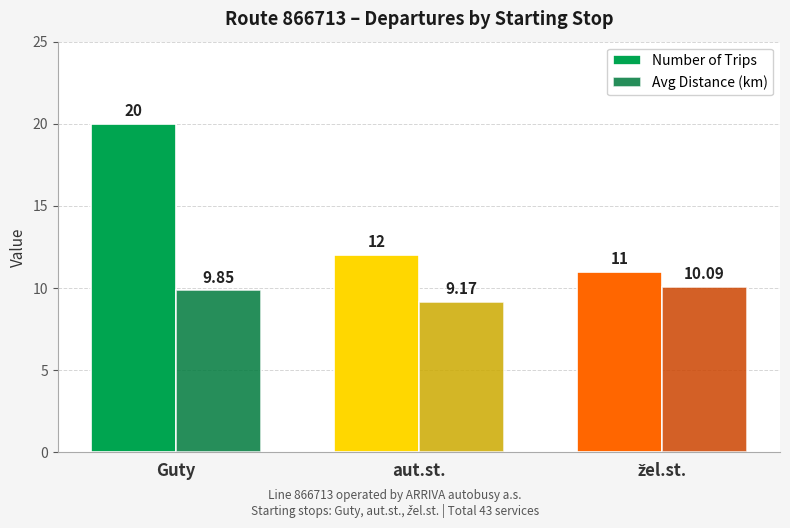

List the series in order of their peak value, highest first.

Number of Trips, Avg Distance (km)